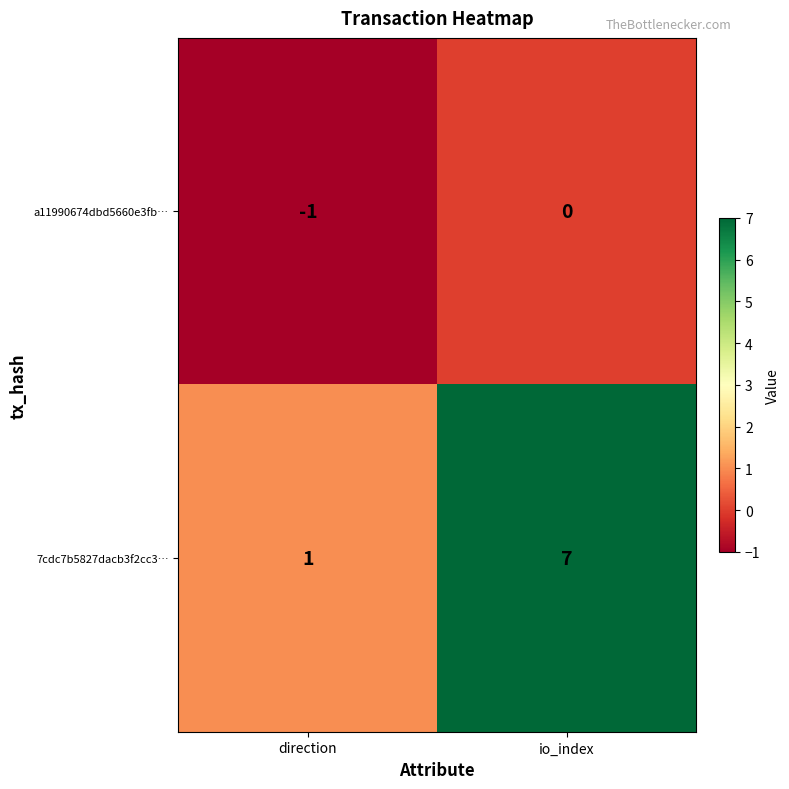

Between direction and io_index, which series saw the biggest shift?

7cdc7b5827dacb3f2cc3…